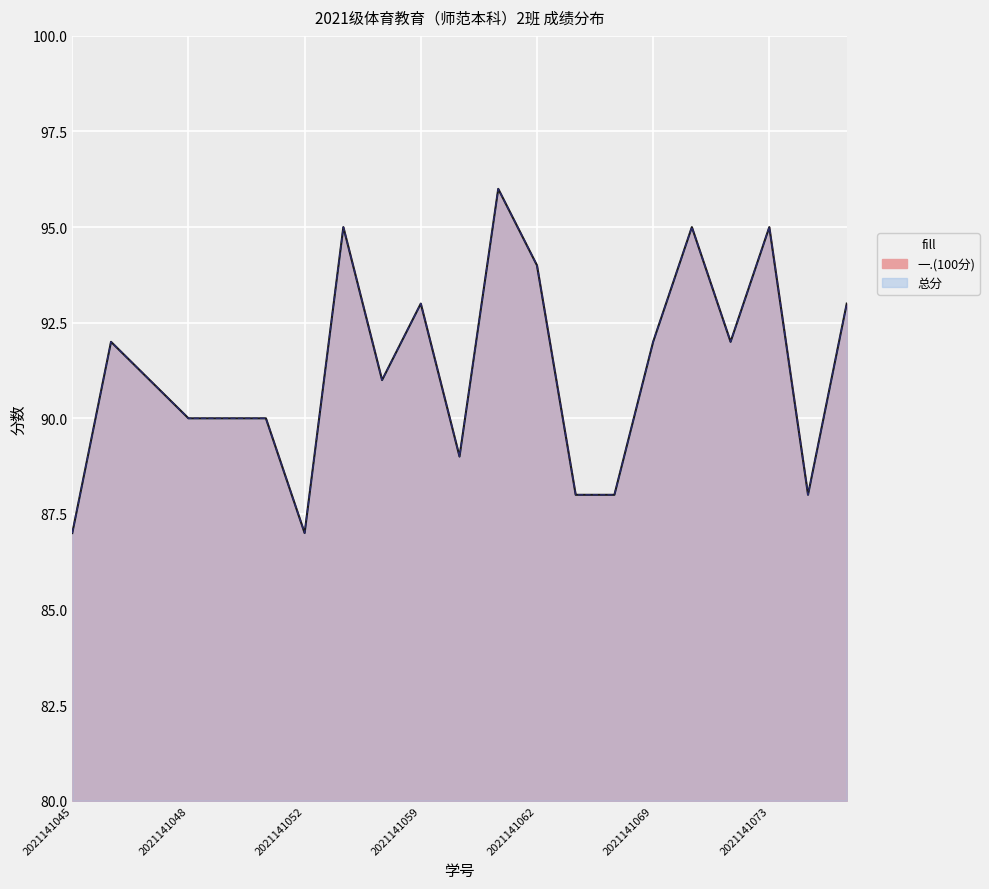

What is the value of the 总分 point at the 14th from the left?

88